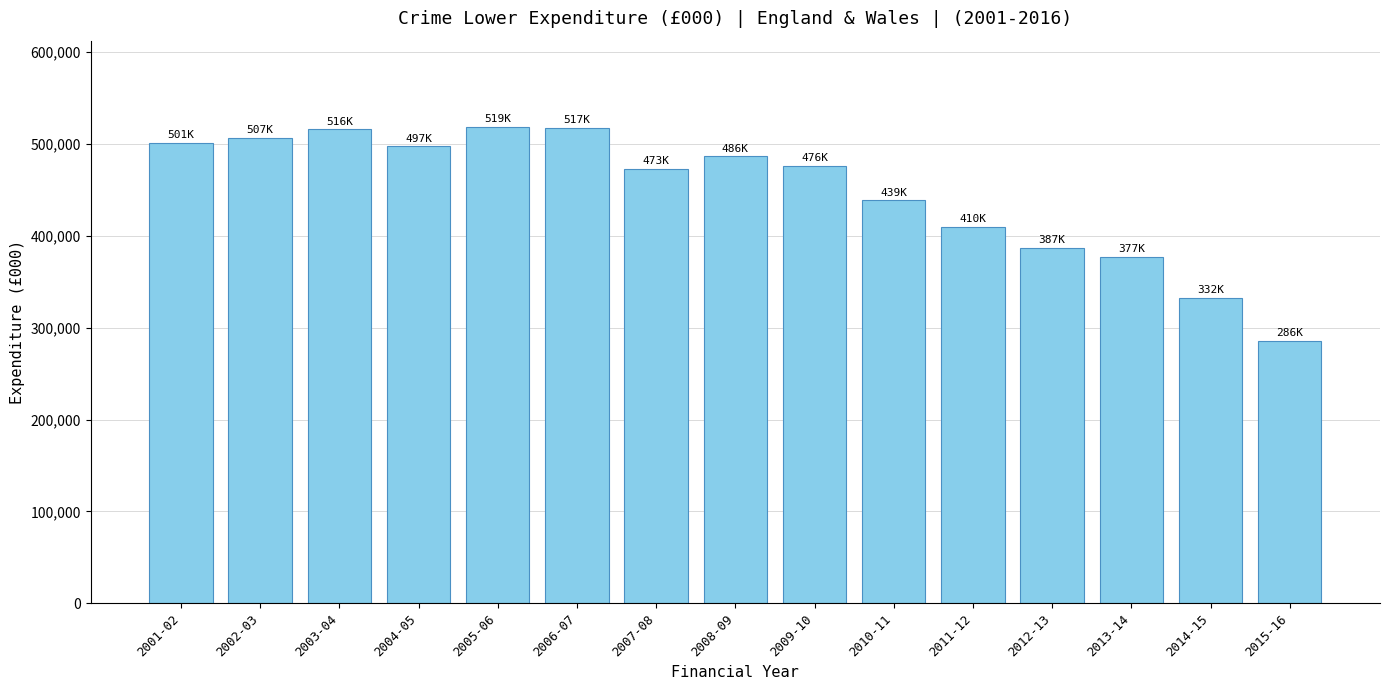

What is the maximum value shown in the chart?

518810